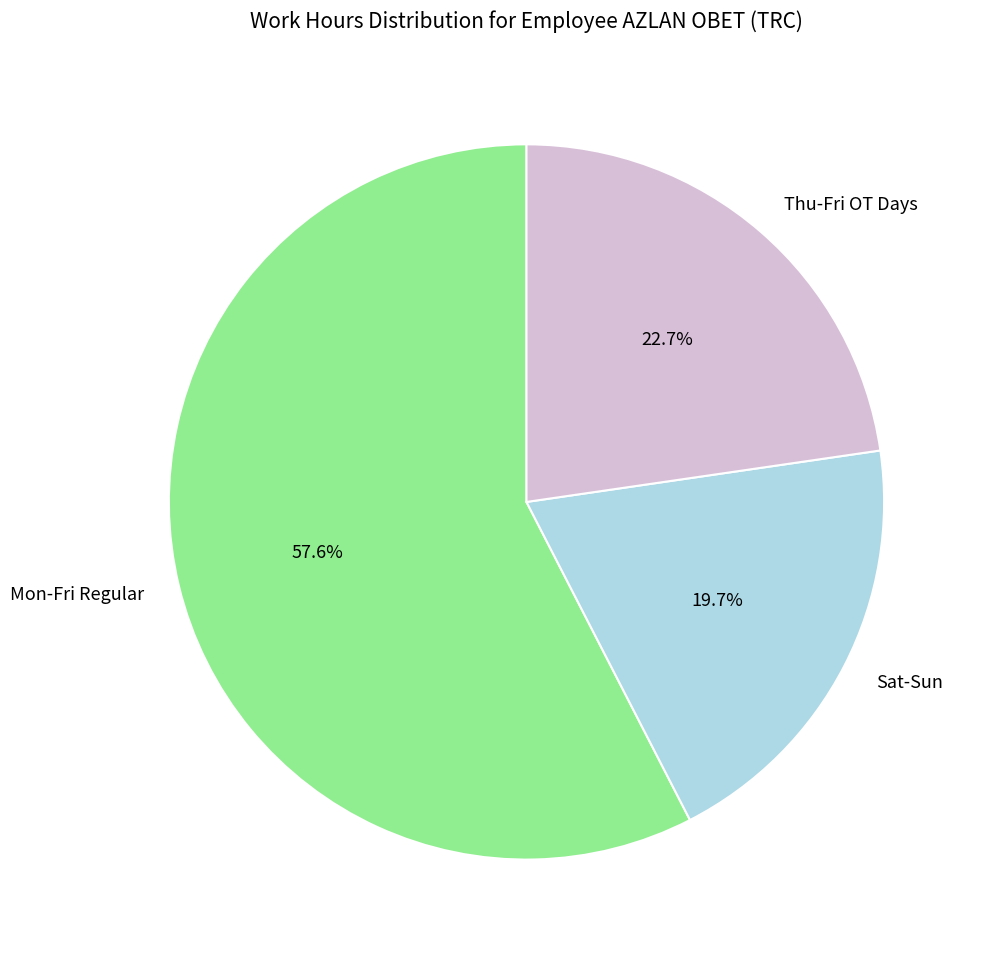

Is there a majority slice in this chart?

Yes